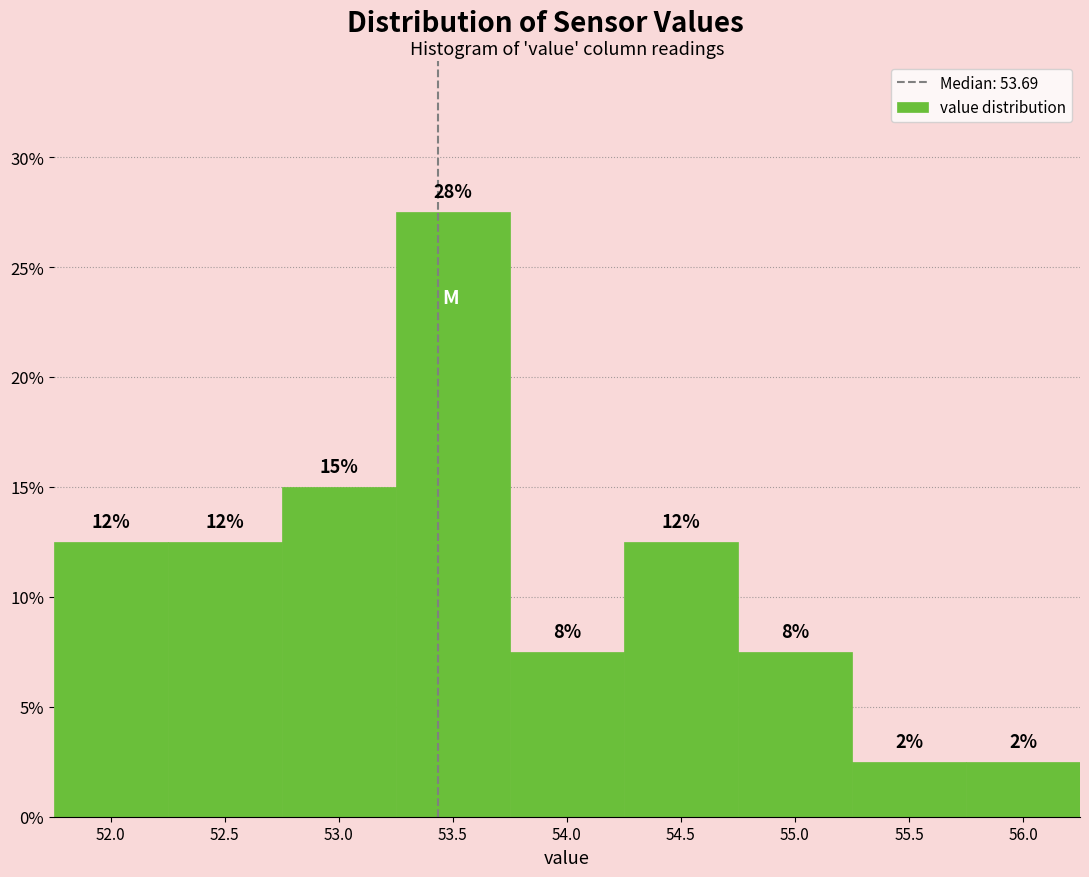

How many bars are there in total?

9